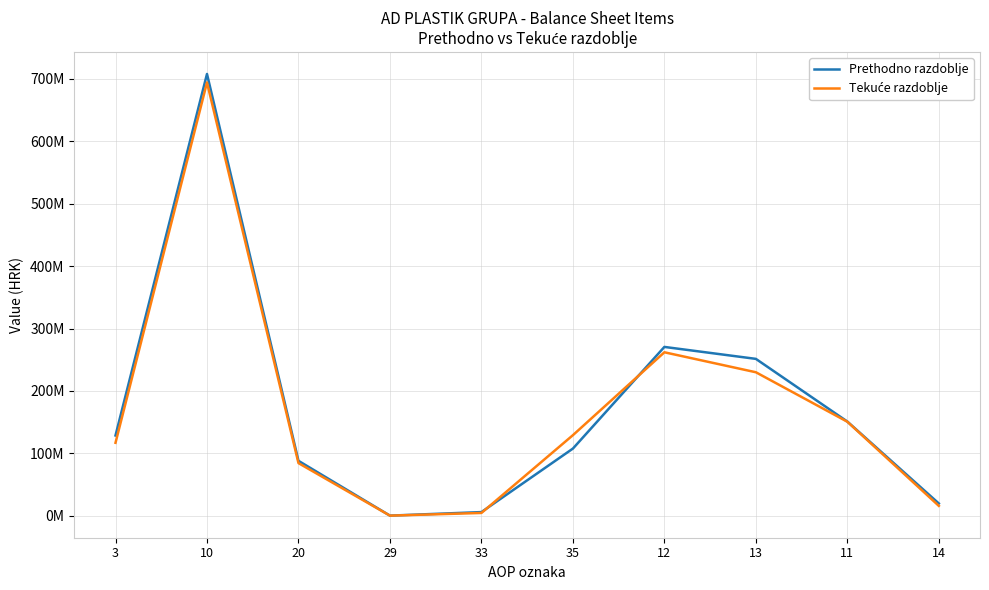

Does the chart display data point markers on the line(s)?

No